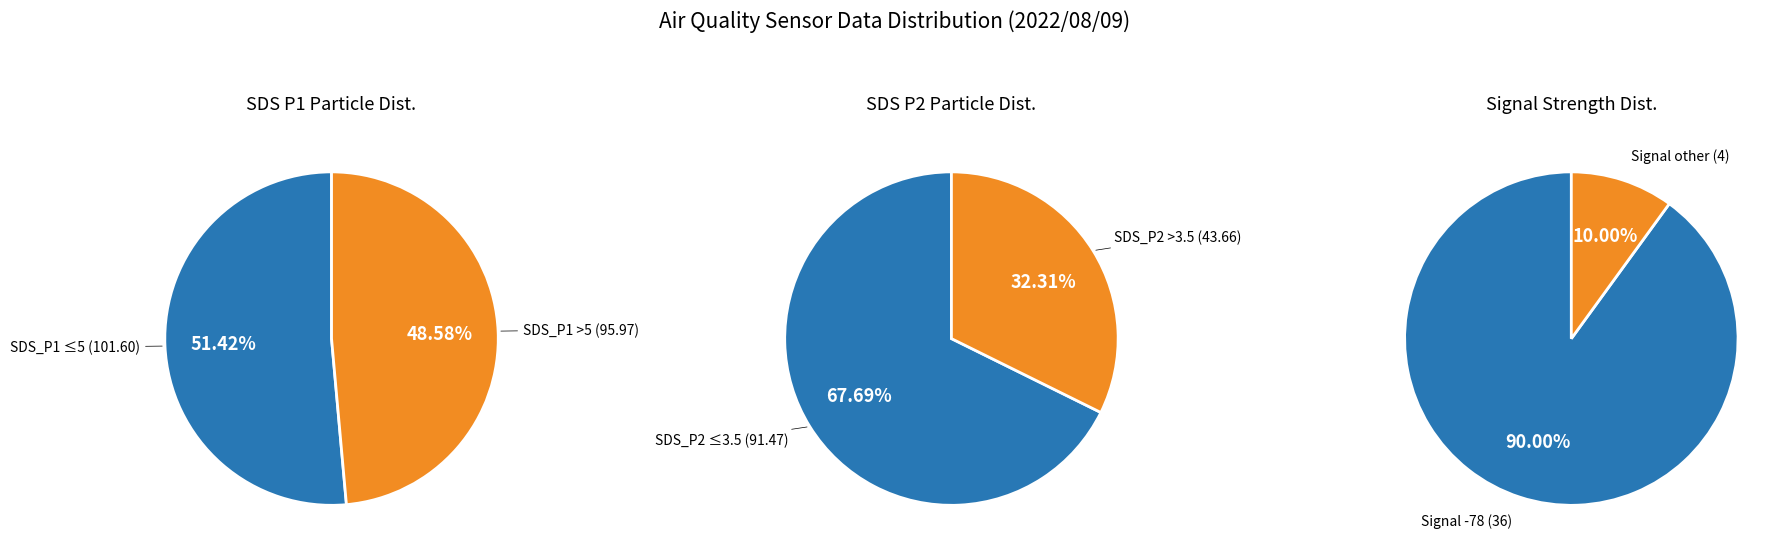

Does 22 account for over 50% of the chart?

No